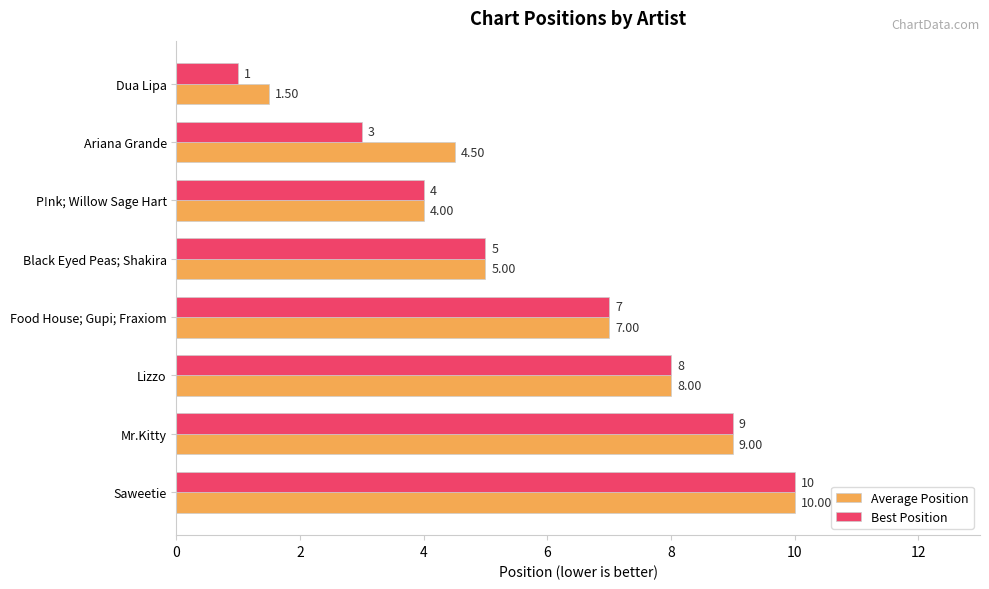

What is the greatest value displayed?

10.0